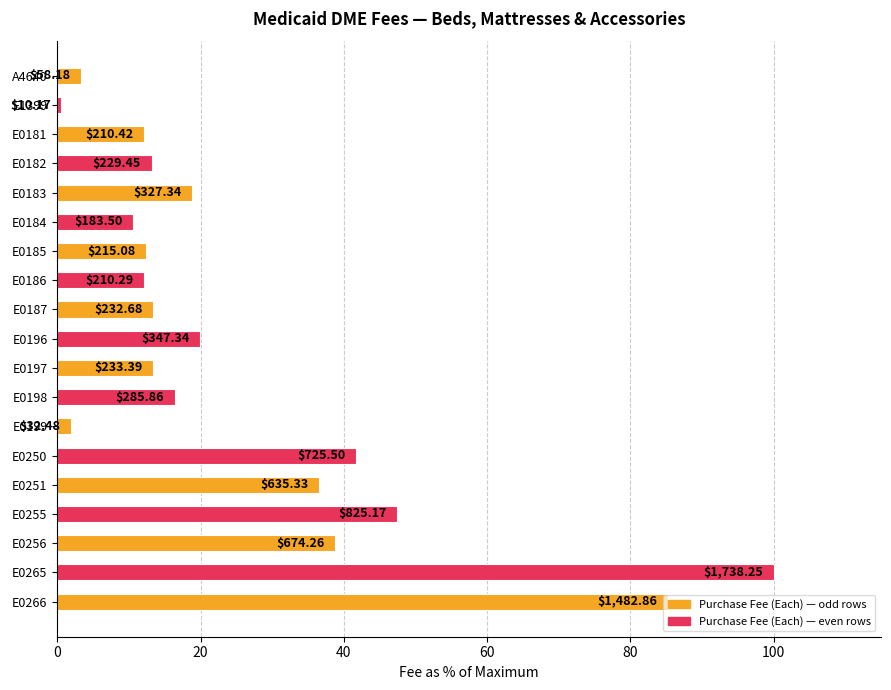

How many bars are there in total?

19